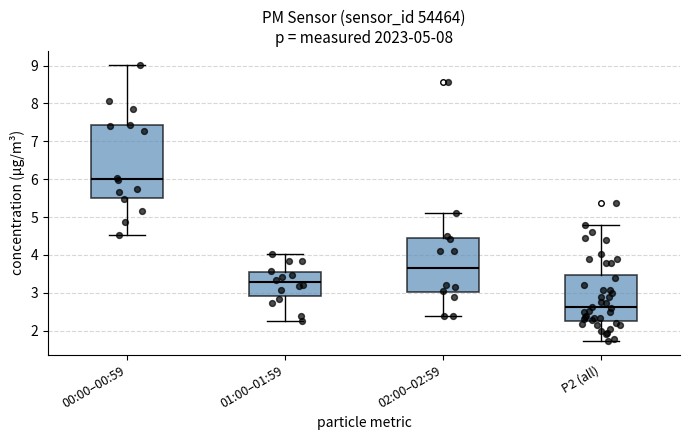

Which box's median line is the lowest?

P2 (all)